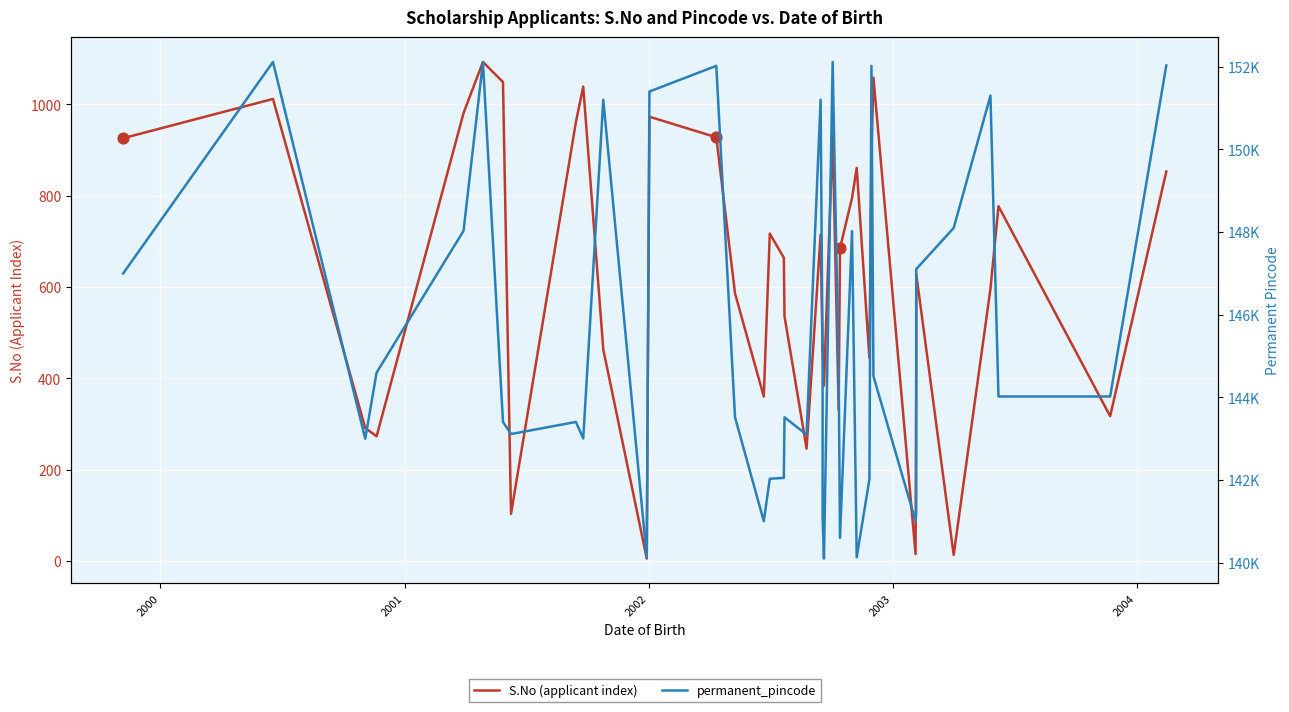

What are all the series names shown in the legend?

S.No (applicant index), permanent_pincode